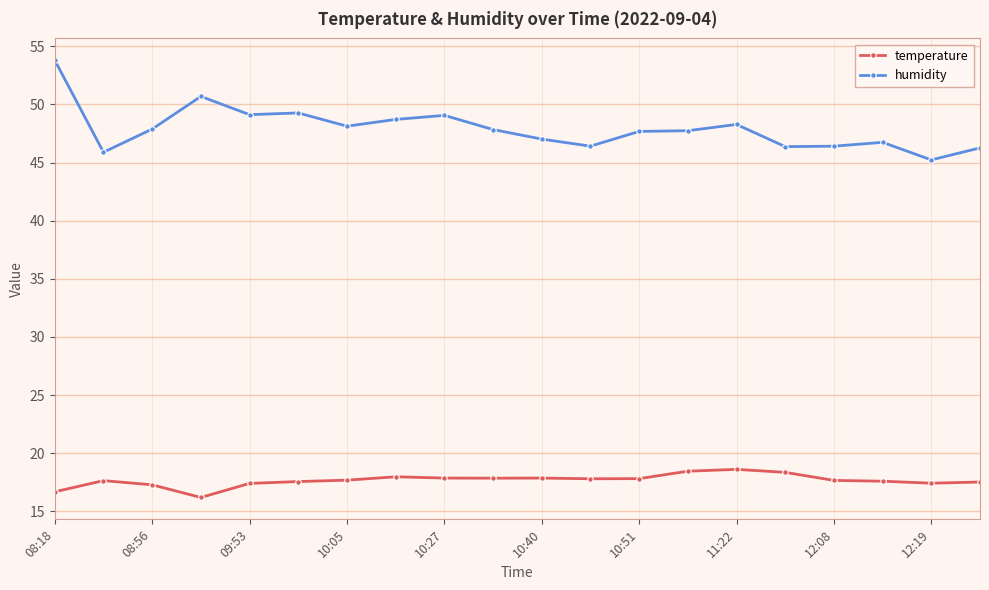

What is the maximum value for temperature?

18.6